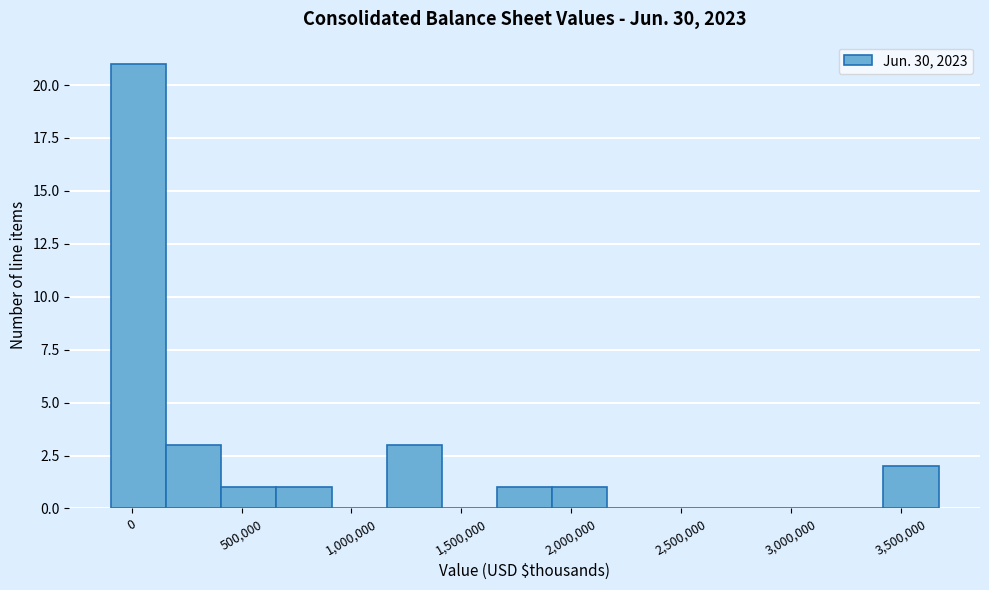

Which range on the x-axis has the tallest bar?

-100000 to 150000